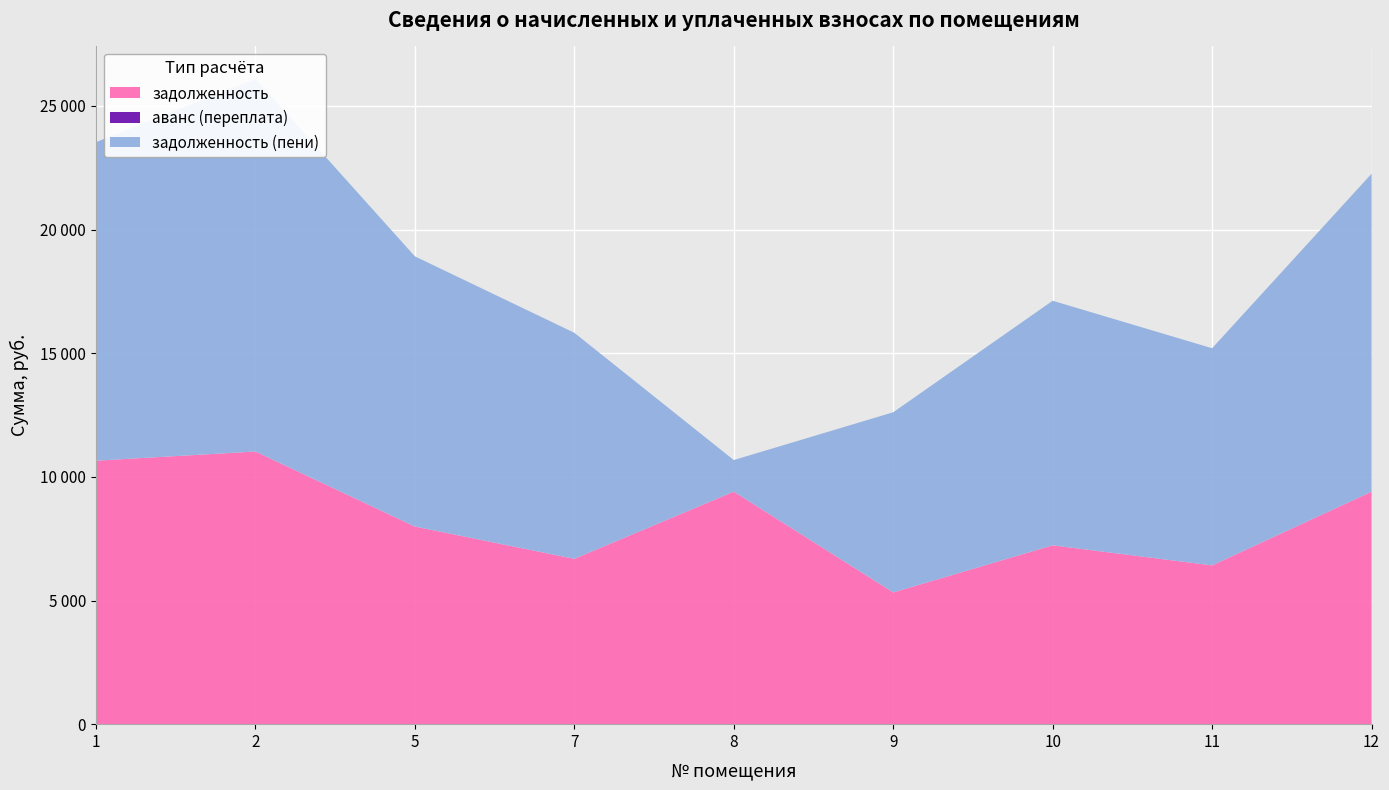

Reading left to right, extract all data points from this chart.

задолженность: 1=10654.6	2=11025.0	5=7990.9	7=6685.6	8=9402.1	9=5327.3	10=7232.4	11=6421.0	12=9402.1
аванс (переплата): 1=0.0	2=0.0	5=0.0	7=0.0	8=0.0	9=0.0	10=0.0	11=0.0	12=0.0
задолженность (пени): 1=12880.1	2=15075.0	5=10926.4	7=9141.5	8=1278.4	9=7284.2	10=9889.2	11=8779.7	12=12856.0